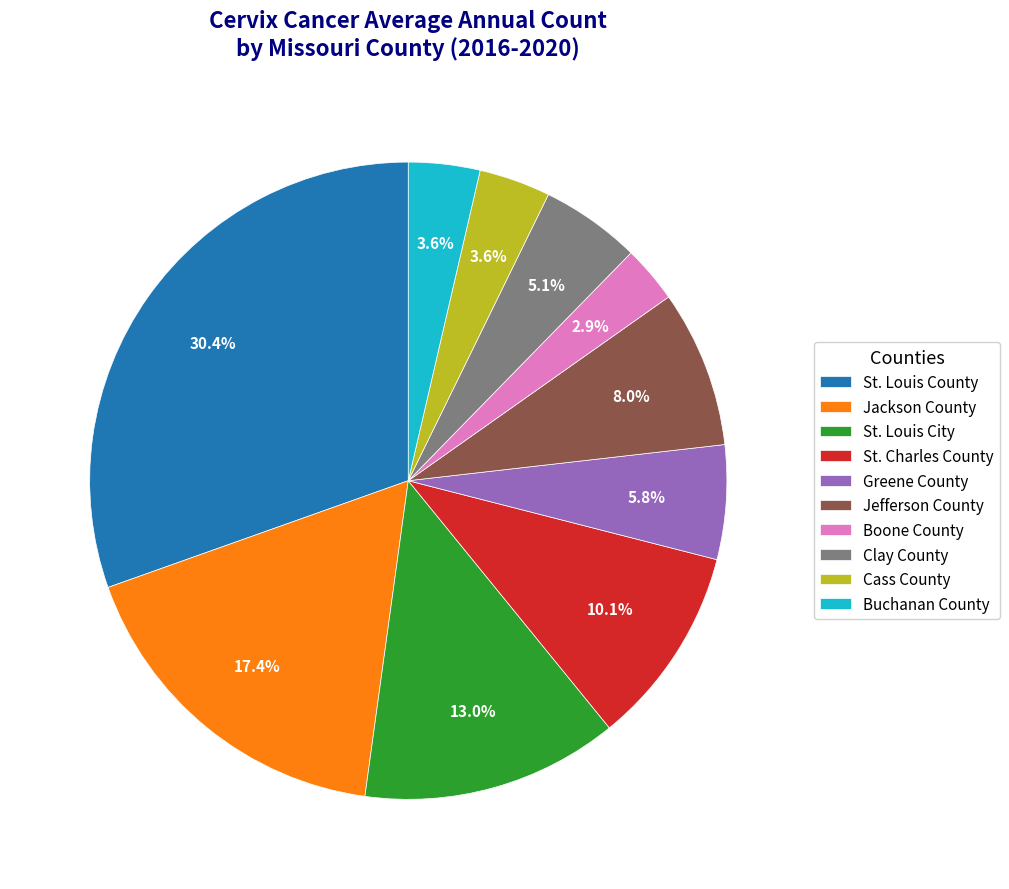

Is it true that Boone County is 17% of the pie?

False